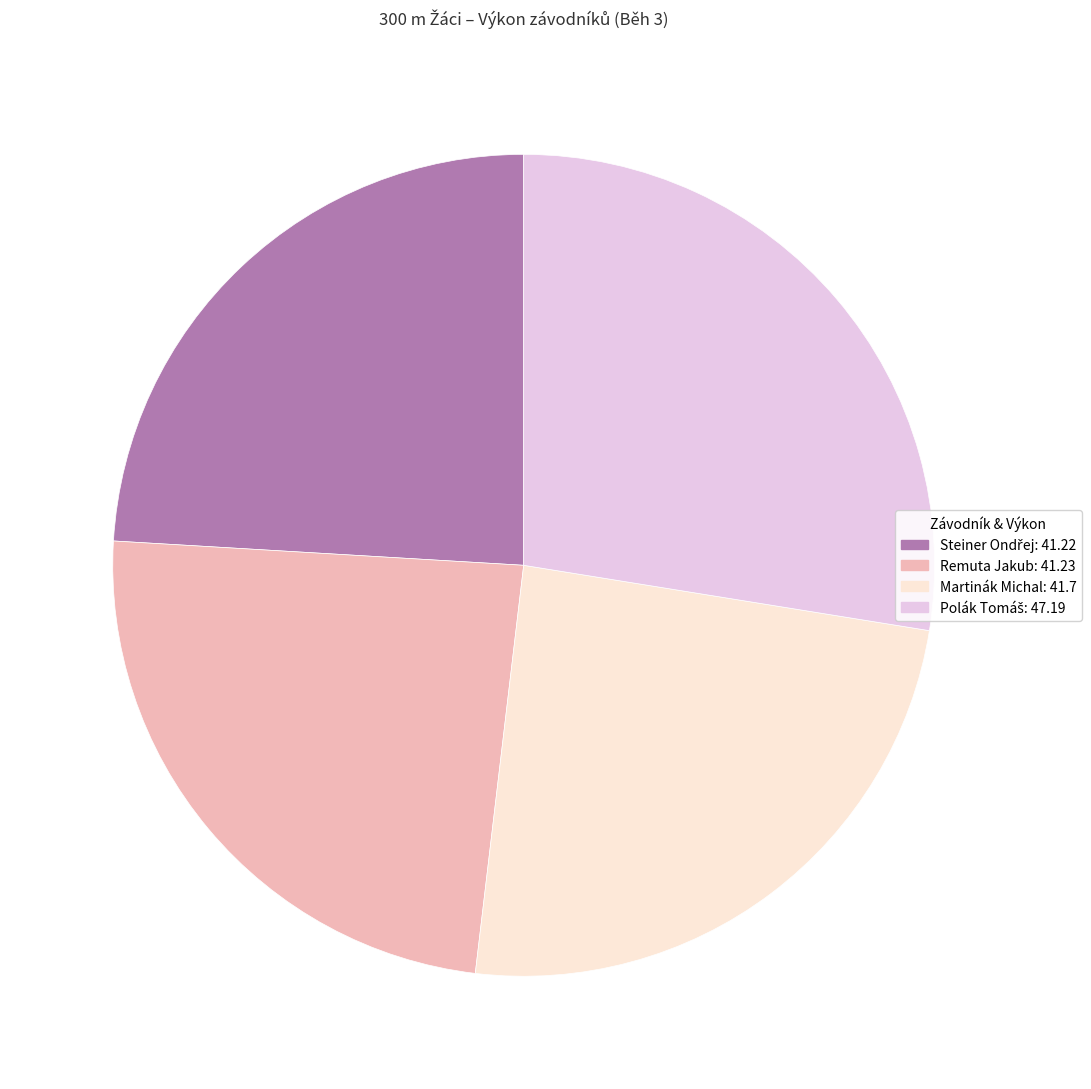

Does Remuta Jakub account for over 50% of the chart?

No